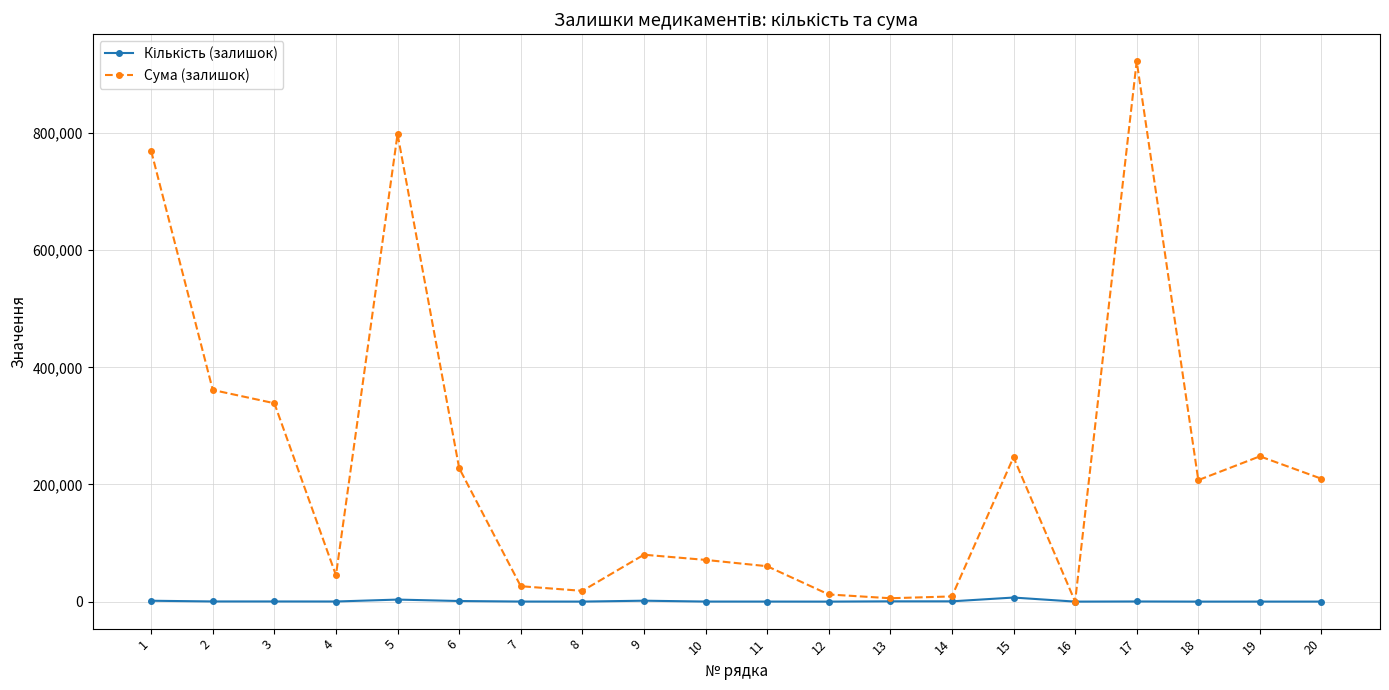

Where is the first local minimum for Сума (залишок)?

4